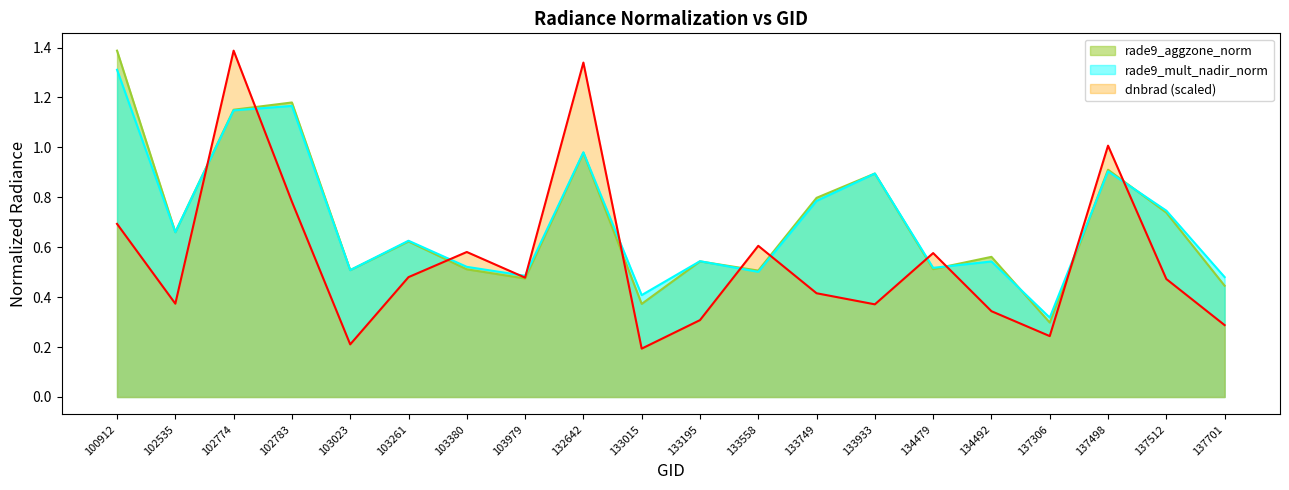

List the labels in order of rade9_mult_nadir_norm value, largest first.

100912, 102783, 102774, 132642, 137498, 133933, 133749, 137512, 102535, 103261, 133195, 134492, 103380, 134479, 103023, 133558, 103979, 137701, 133015, 137306